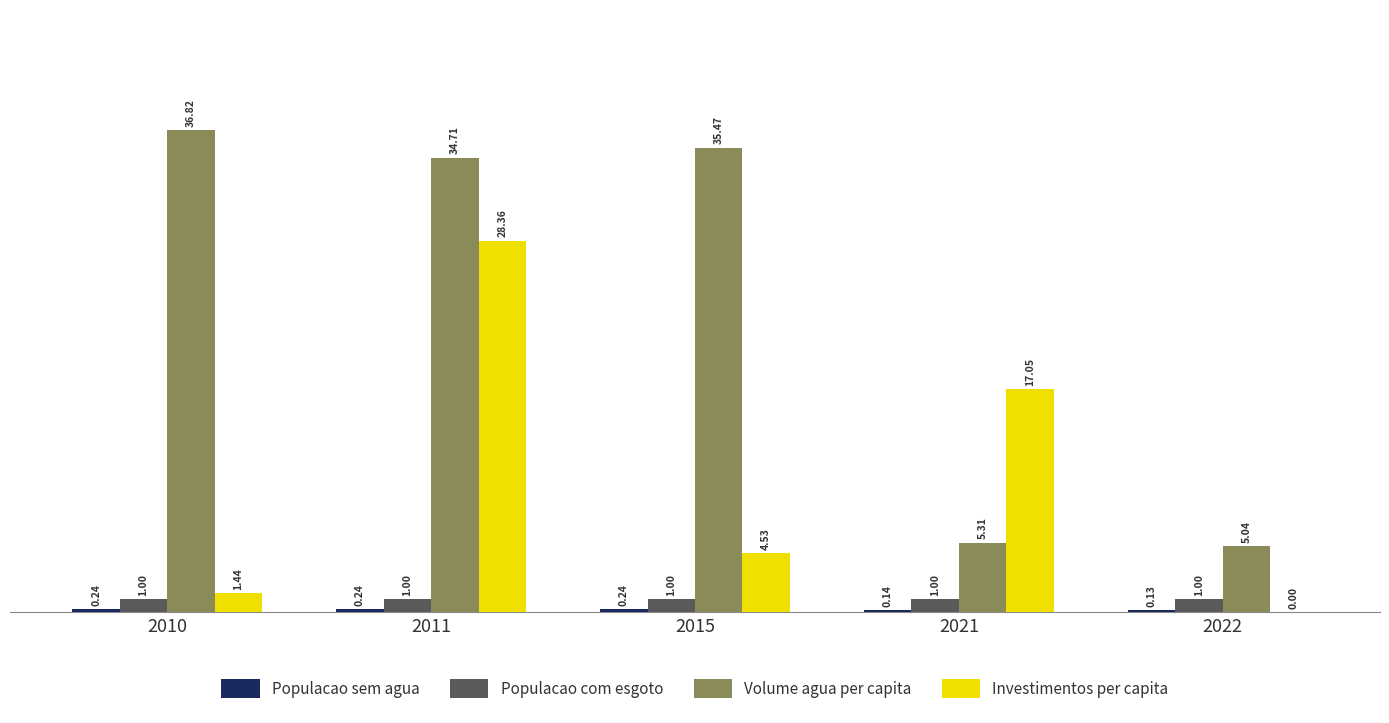

Which series has the largest total across all categories?

Volume agua per capita